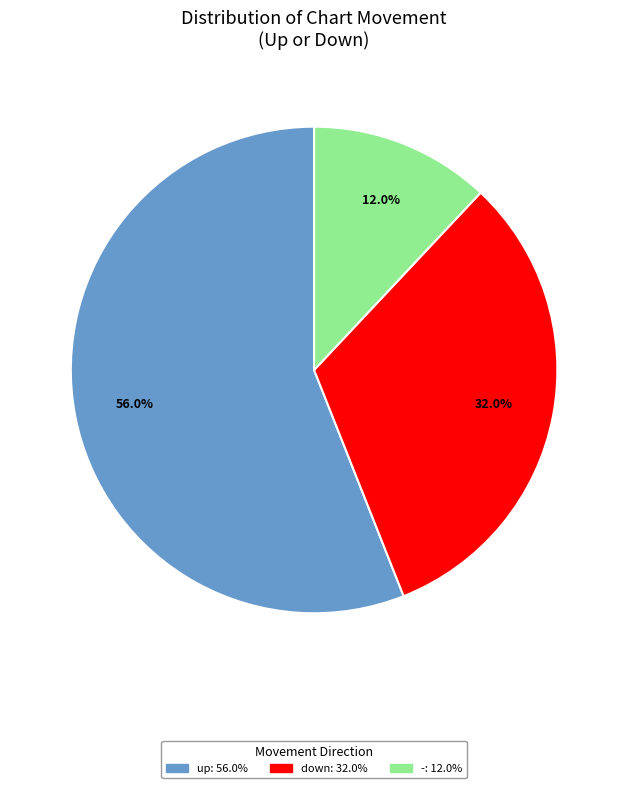

Count the number of slices in the pie.

3